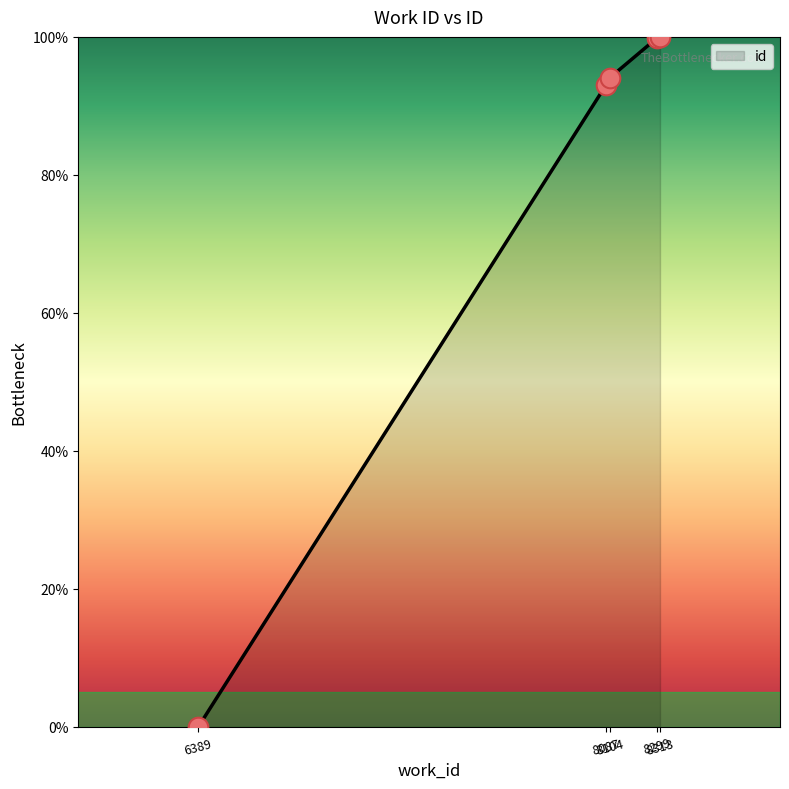

What is the ratio of the value at 8104 to the value at 8313?

0.9